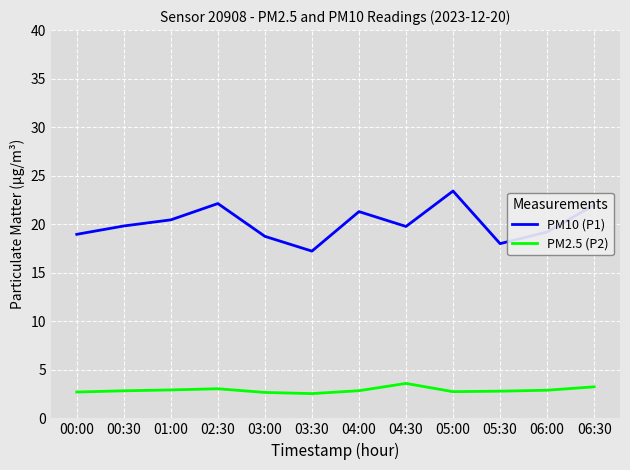

What is the maximum value shown in the chart?

23.4